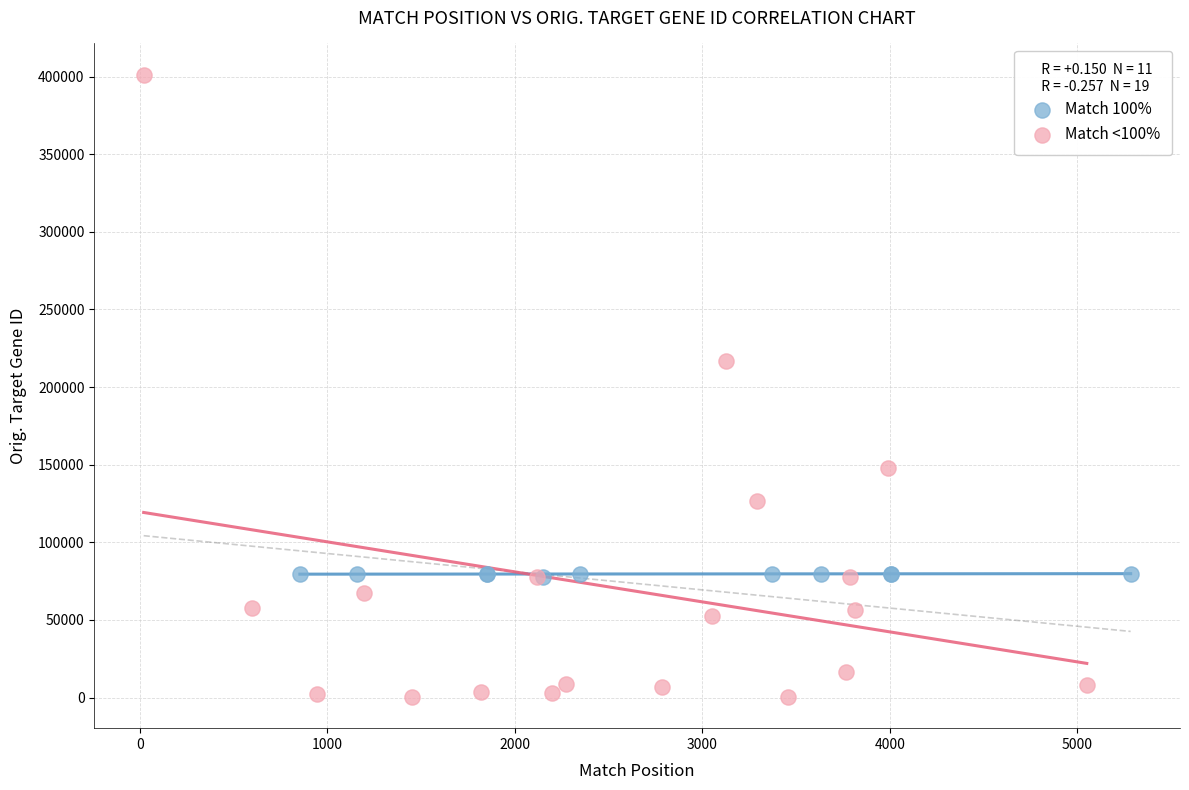

What are all the series names shown in the legend?

Match 100%, Match <100%